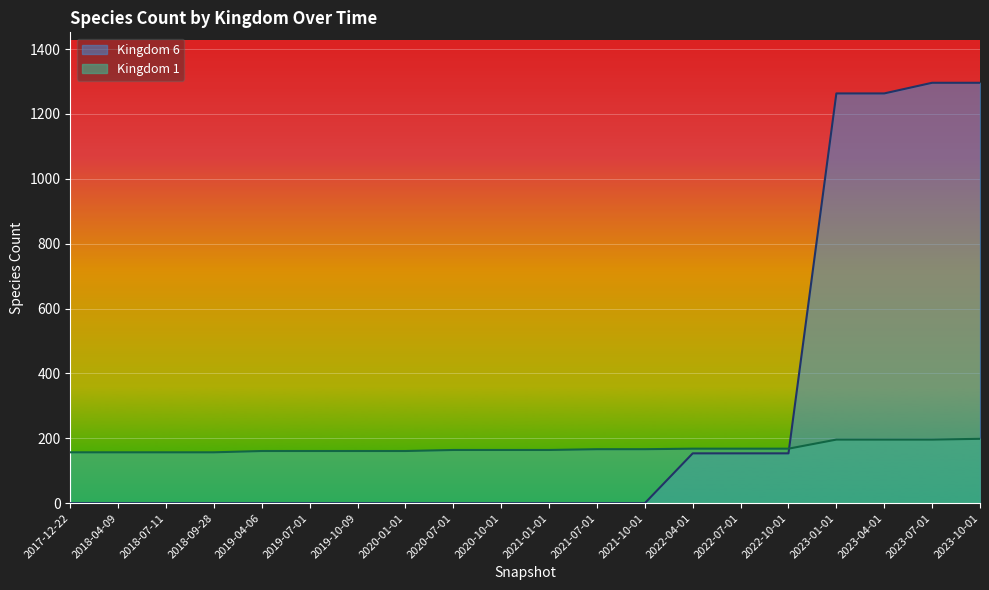

Count the number of categories in the chart.

20